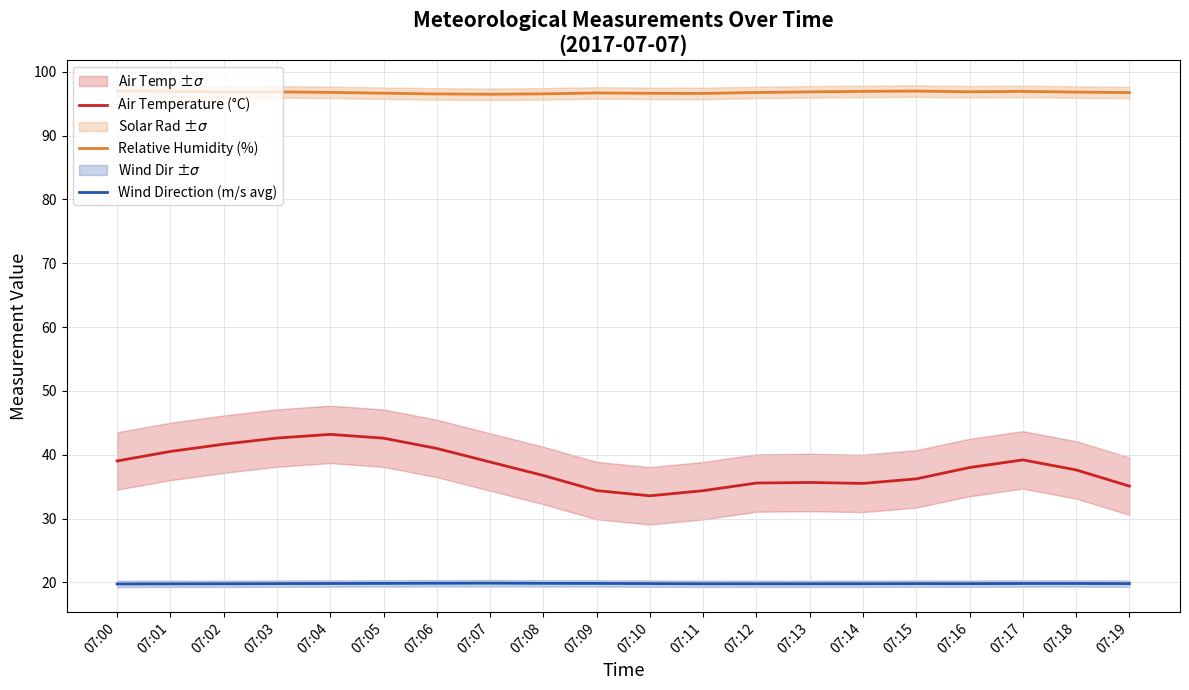

What are all the series names shown in the legend?

Air Temperature (°C), Relative Humidity (%), Wind Direction (m/s avg)